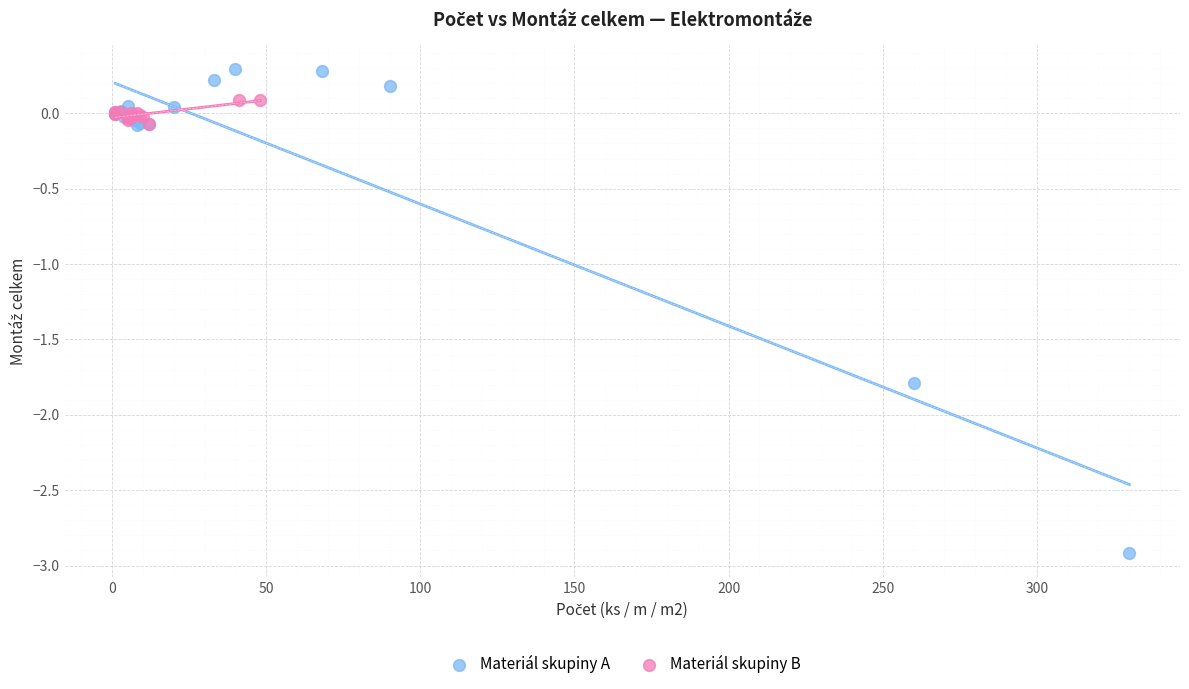

What are all the series names shown in the legend?

Materiál skupiny A, Materiál skupiny B